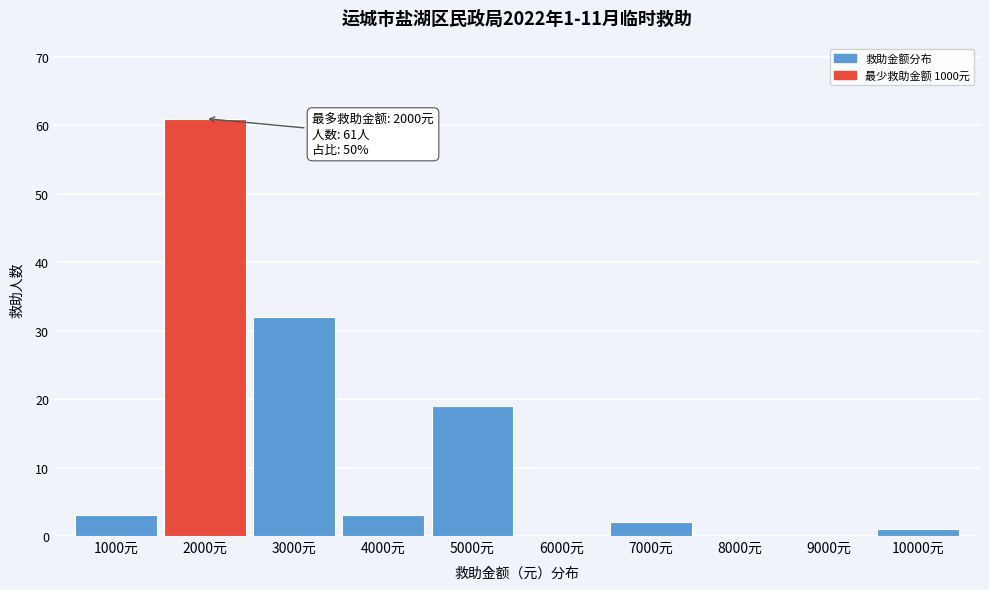

Which range on the x-axis has the tallest bar?

1500 to 2500